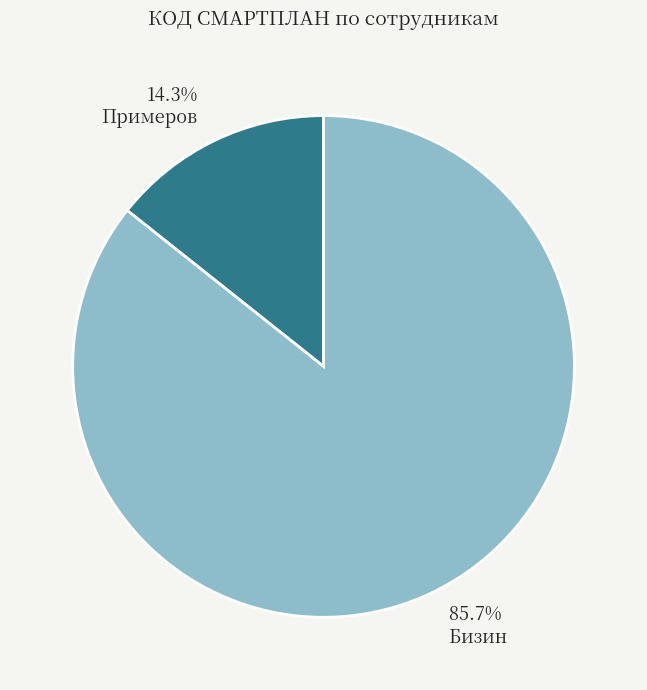

Is there a majority slice in this chart?

Yes